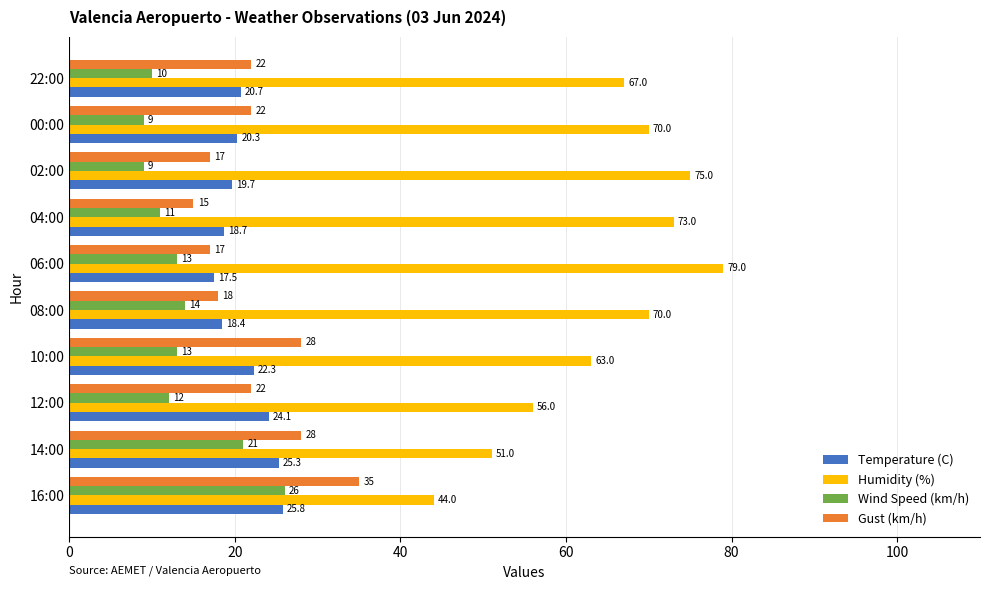

What is the sum of the Gust (km/h) values at 06:00 and 00:00?

39.0